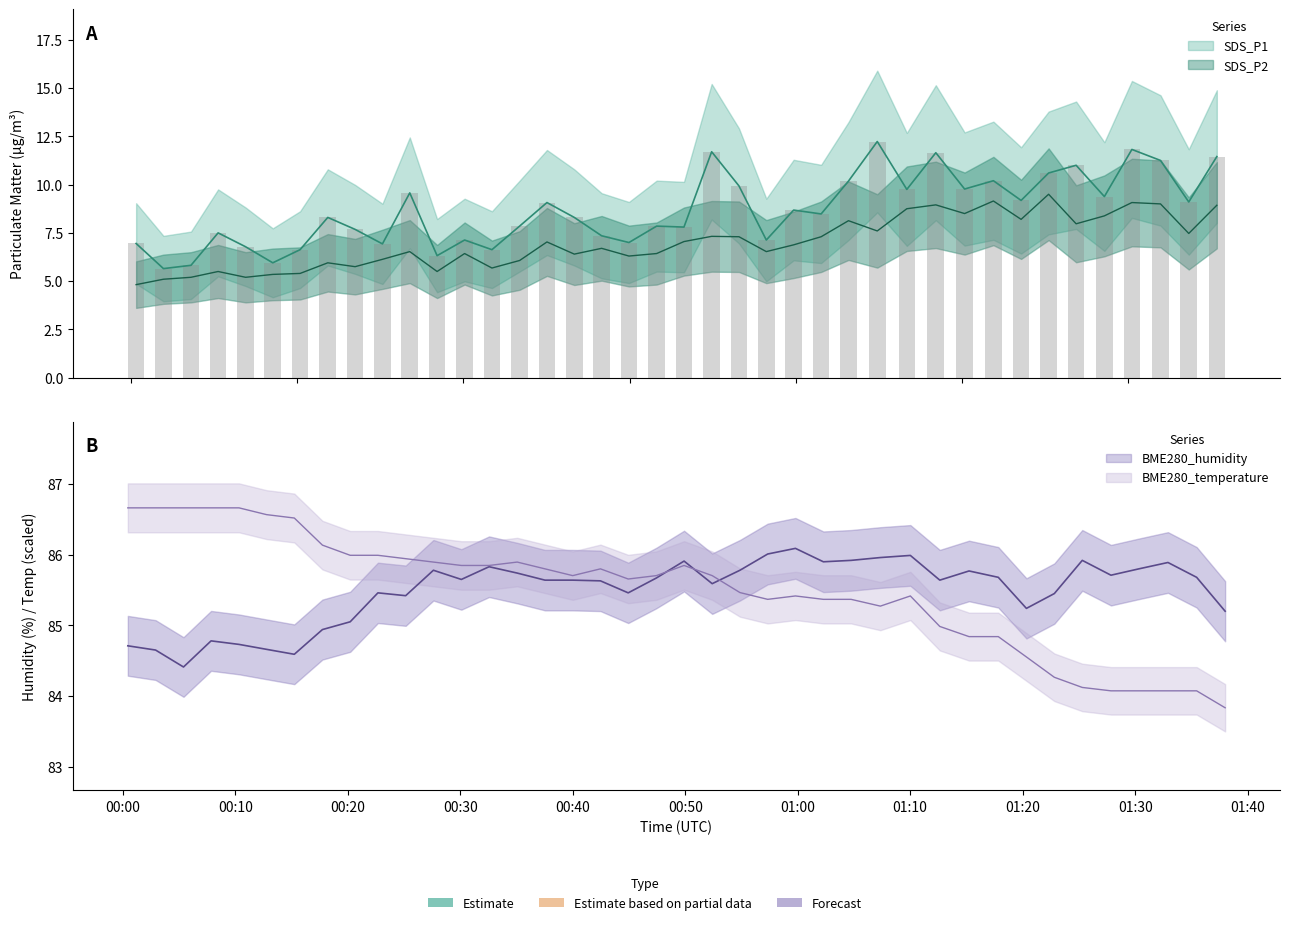

How many distinct data groups are displayed?

4